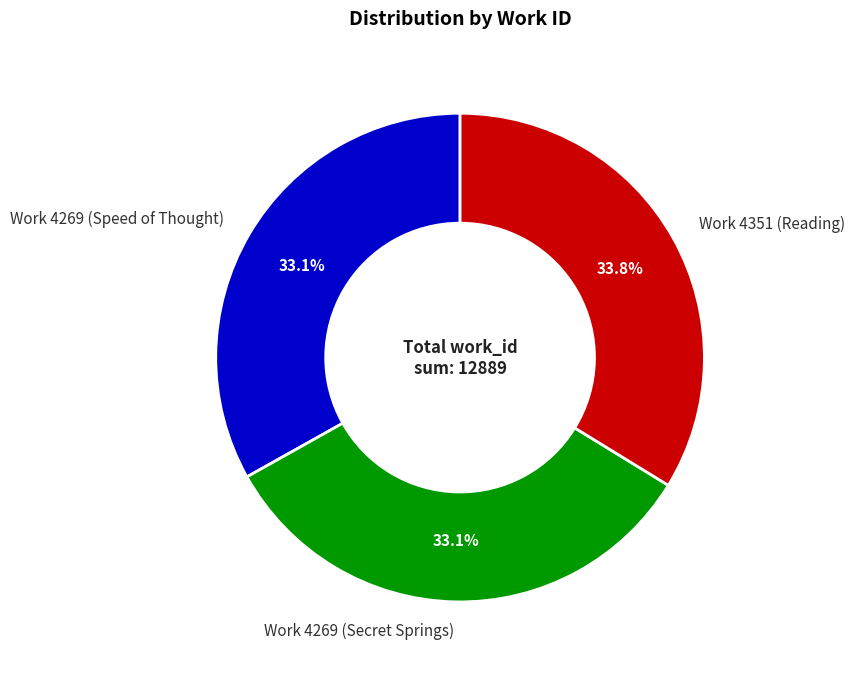

The Work 4269 (Speed of Thought) slice represents 33% of the pie. True or false?

True